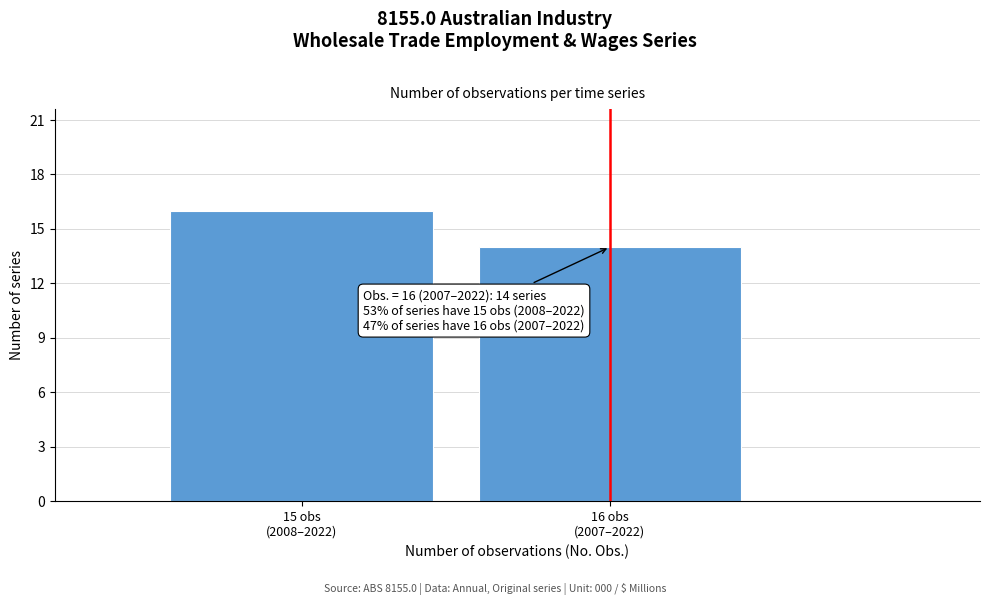

Reading right to left, what are all the values shown in this chart?

14	16